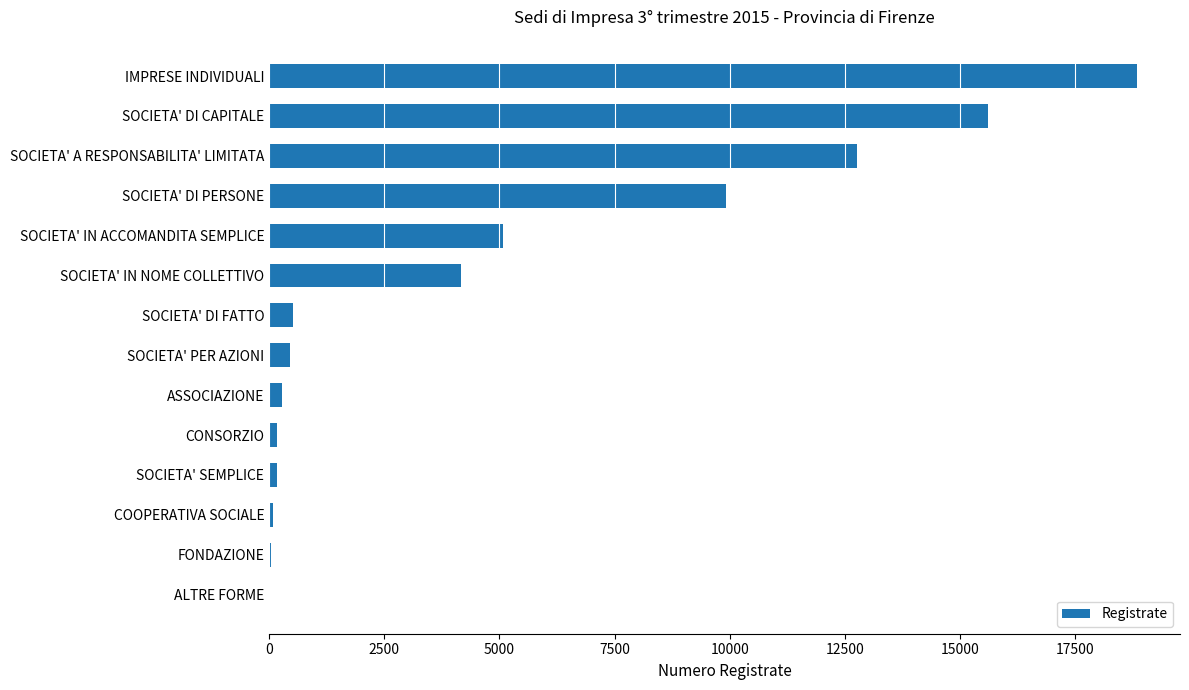

What is the sum of all values?

68041